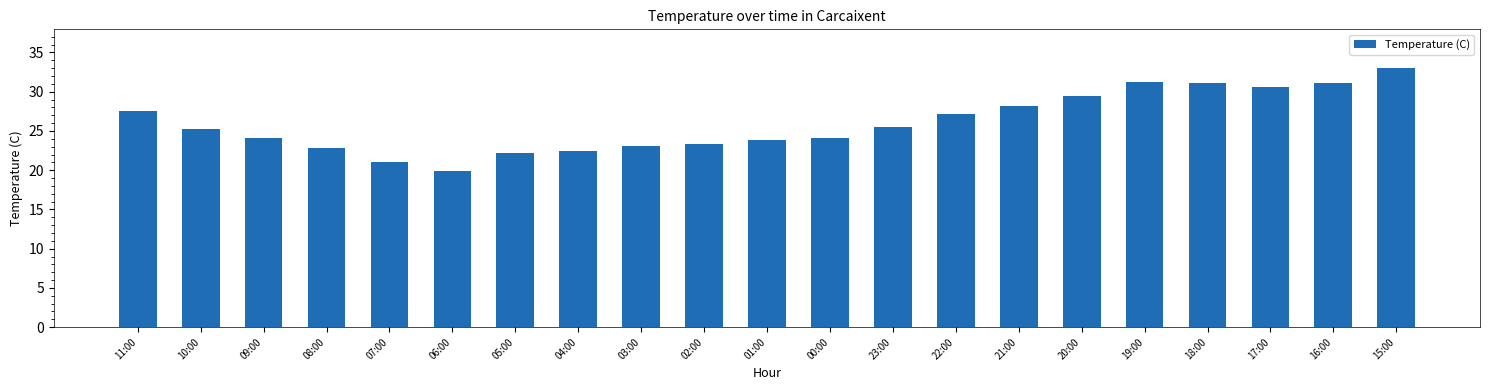

What is the label of the 18th bar from the right?

08:00